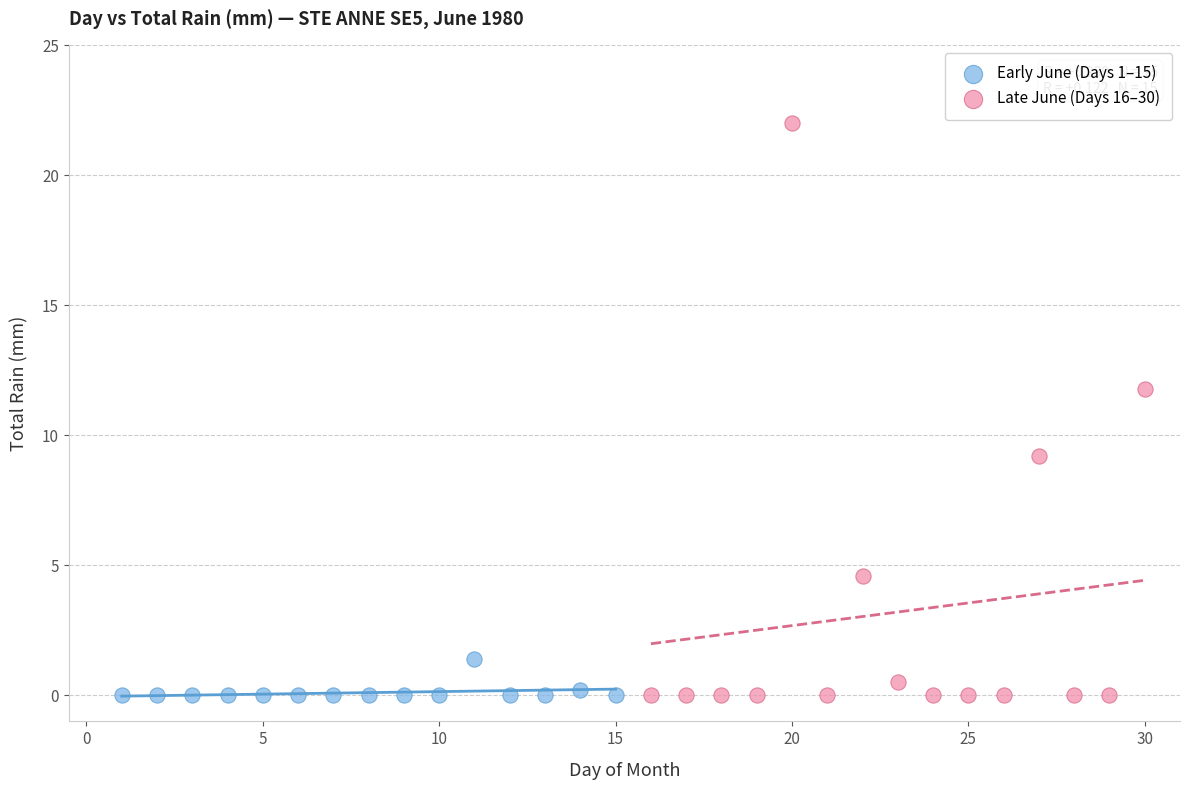

Which series reaches the maximum Y coordinate?

Late June (Days 16–30)